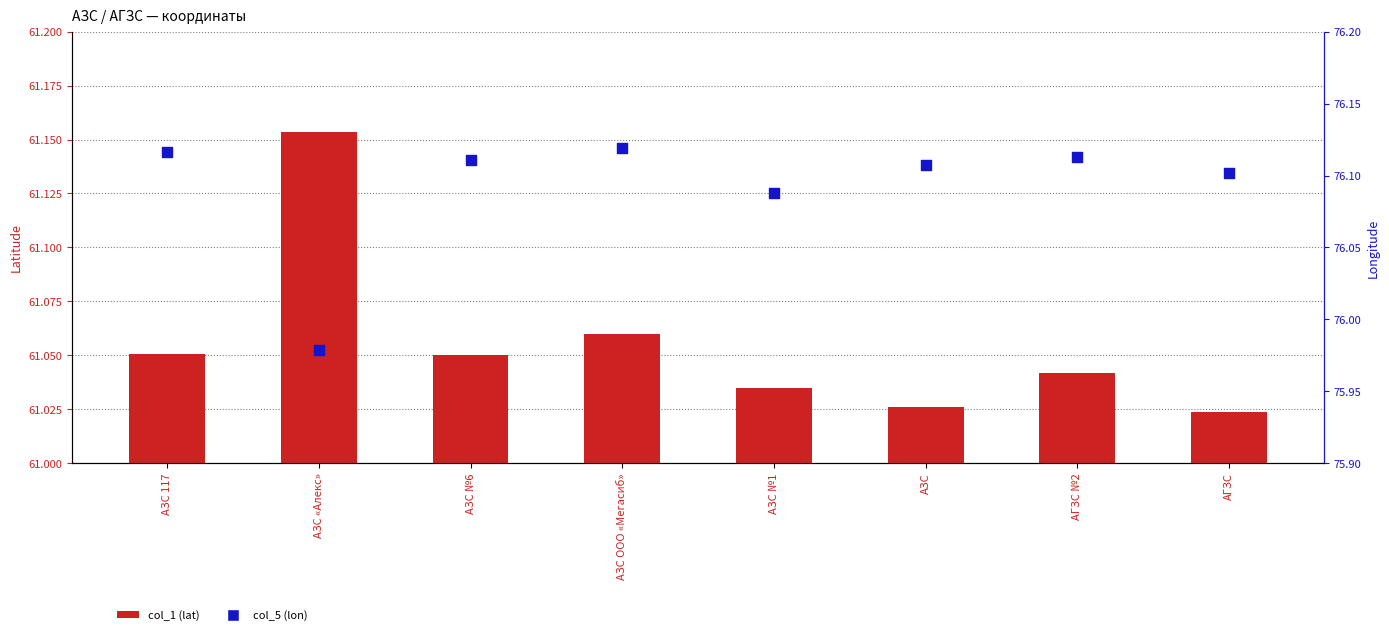

At which category is the sum across all series the highest?

АЗС ООО «Мегасиб»